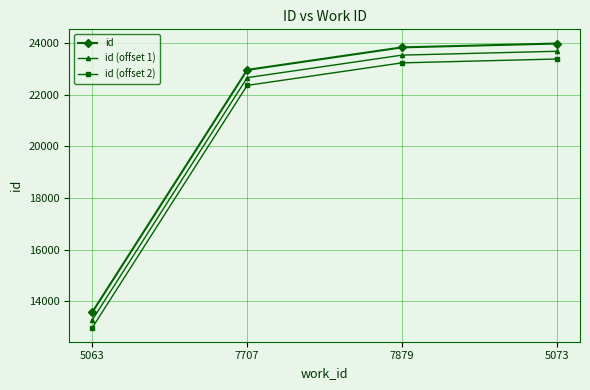

What is the difference between the highest and lowest values at 7707?

600